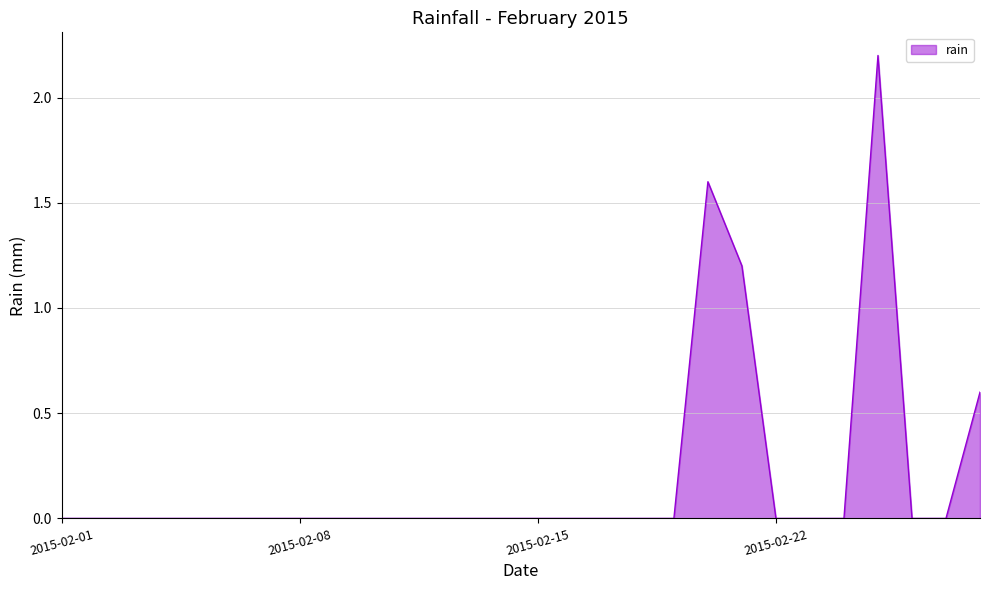

True or false: there are more than 0 points higher than both neighbors.

True